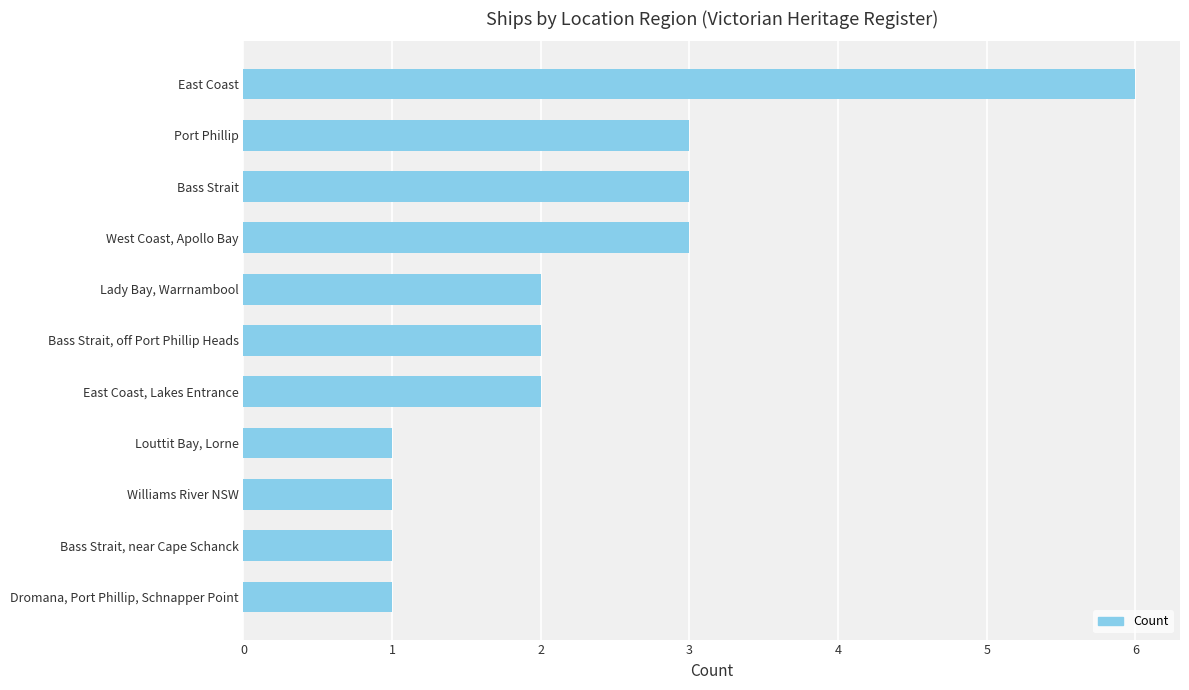

What is the ratio of the value at Bass Strait, near Cape Schanck to the value at Louttit Bay, Lorne?

1.0